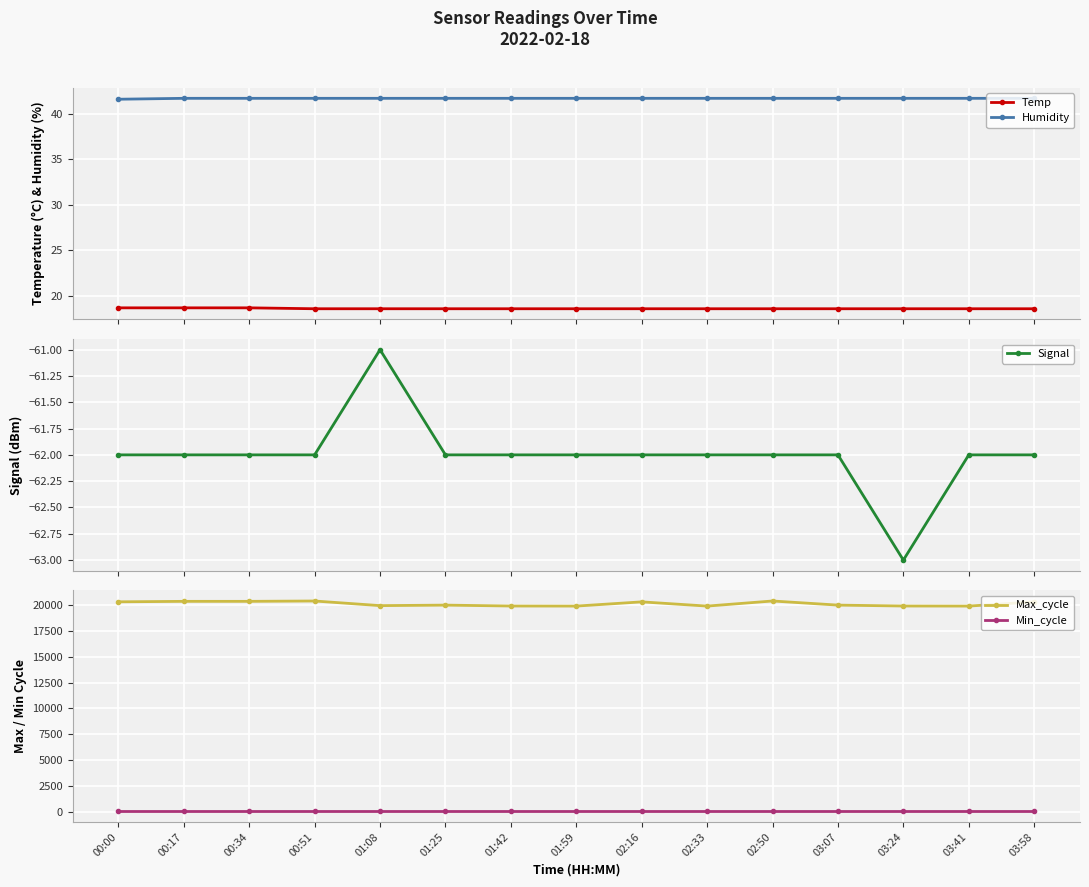

What are all the series names shown in the legend?

Temp, Humidity, Signal, Max_cycle, Min_cycle